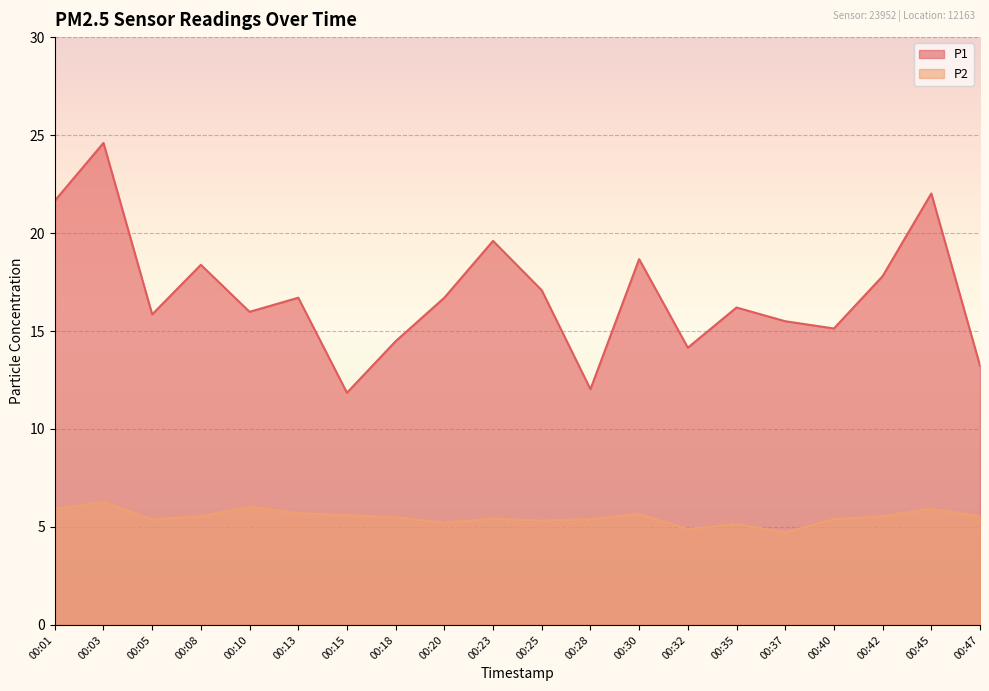

What is the difference between the second highest and minimum values in the P2 series?

1.3